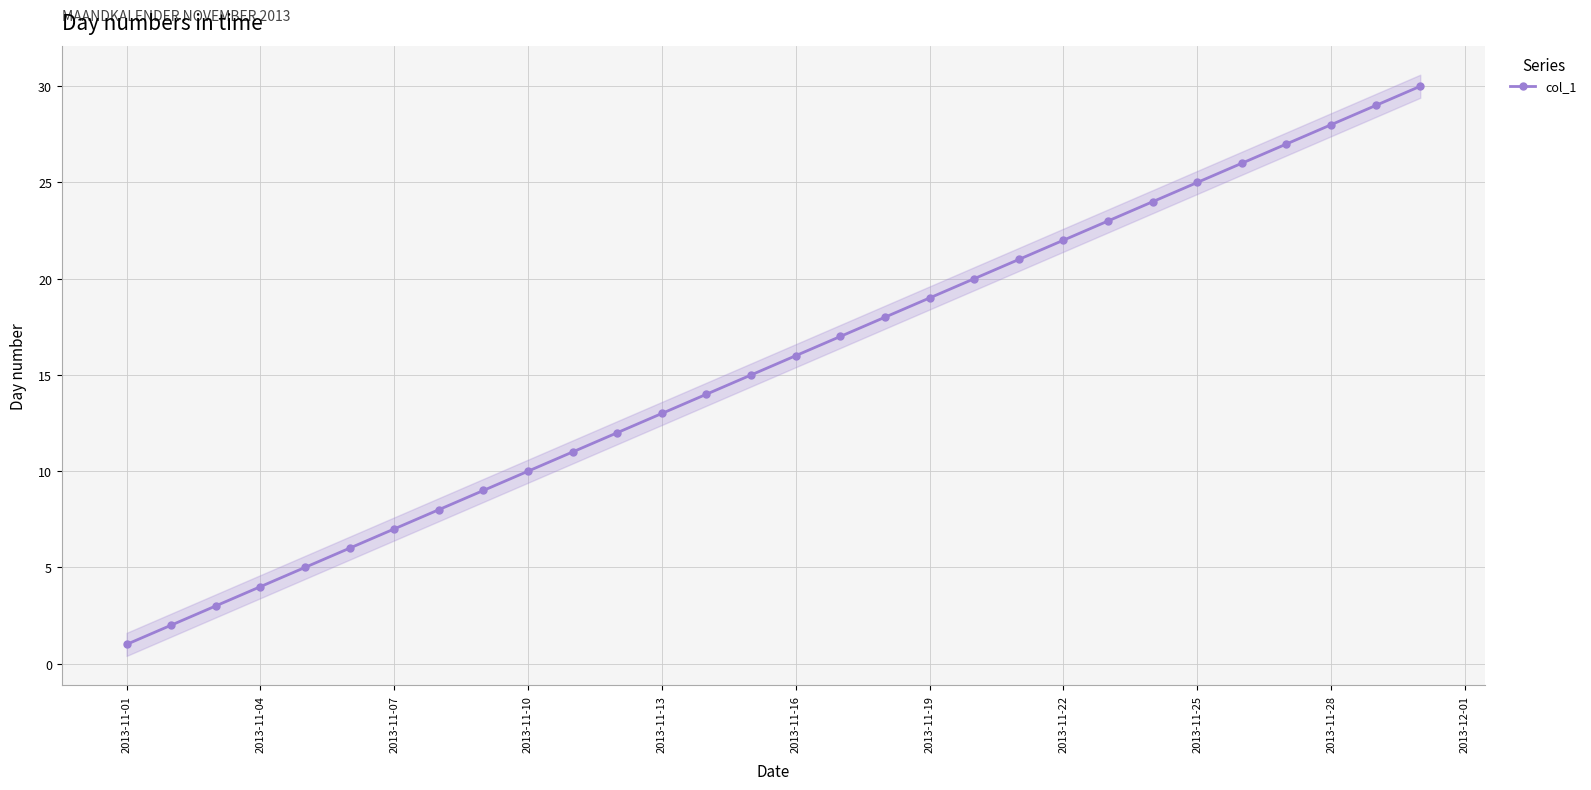

Is it true that col_1 equals 32 at 2013-11-22?

False